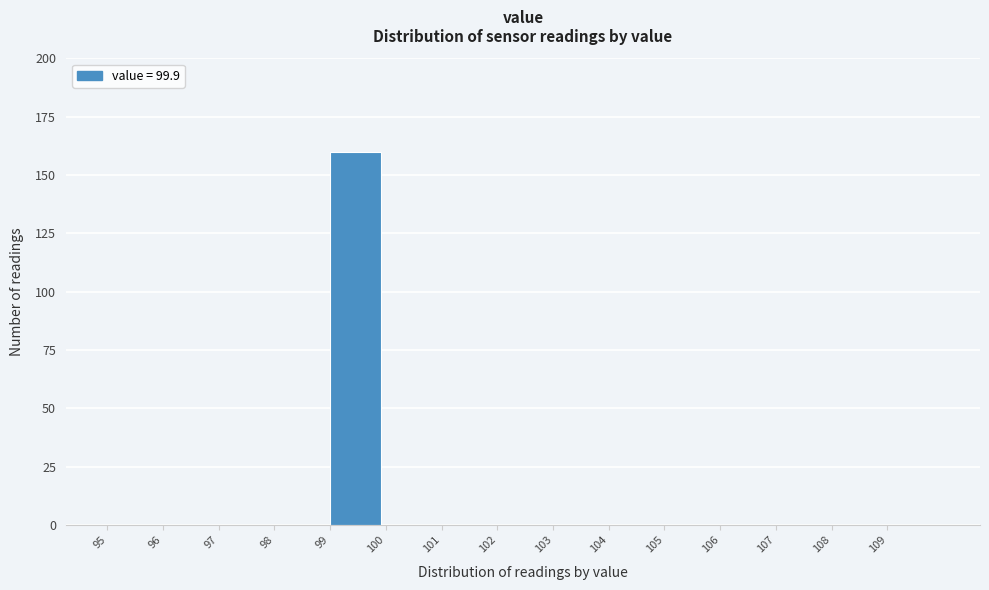

Reading left to right, list every bar in this chart as the range it spans on the x-axis followed by its height. The values are not printed on the chart, so give them approximately, as read against the axis.

95 to 96: 0
96 to 97: 0
97 to 98: 0
98 to 99: 0
99 to 100: 160
100 to 101: 0
101 to 102: 0
102 to 103: 0
103 to 104: 0
104 to 105: 0
105 to 106: 0
106 to 107: 0
107 to 108: 0
108 to 109: 0
109 to 110: 0